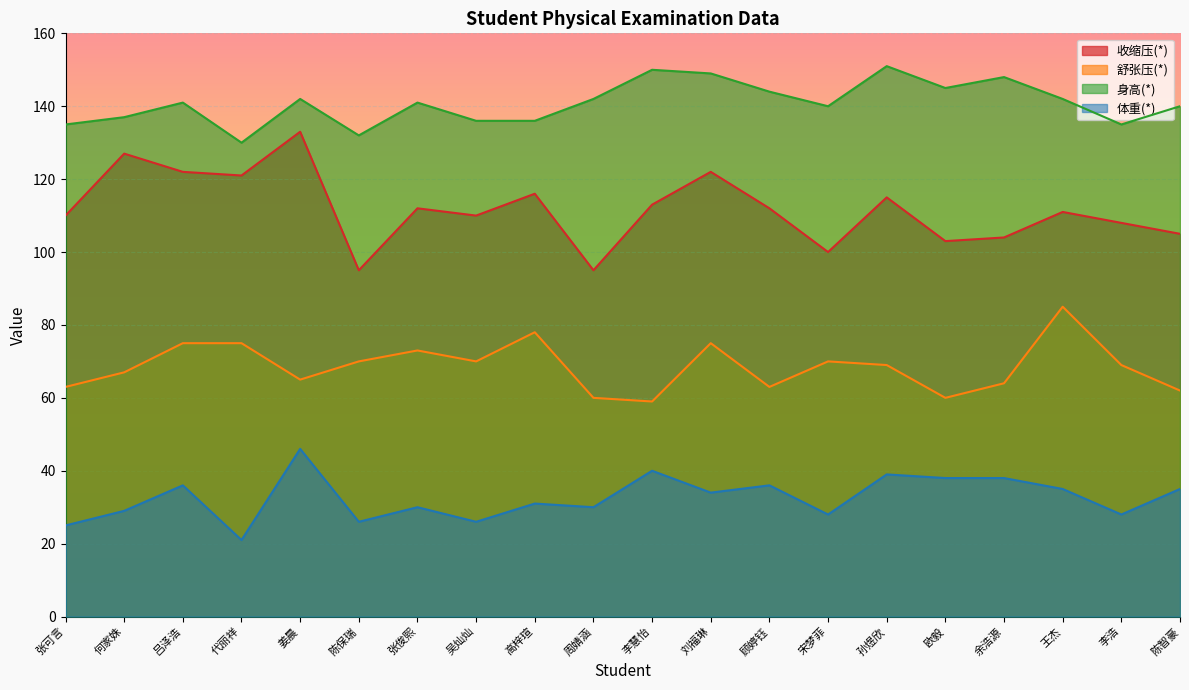

At 李浩, list the series in order from largest to smallest.

身高(*), 收缩压(*), 舒张压(*), 体重(*)